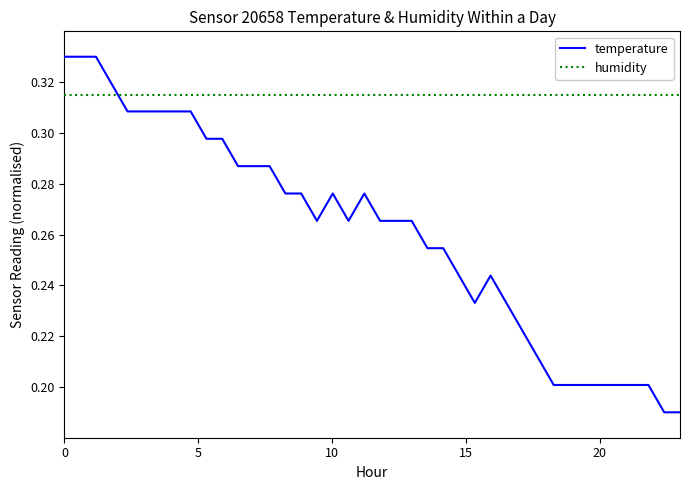

Which series has the largest range (max minus min)?

temperature